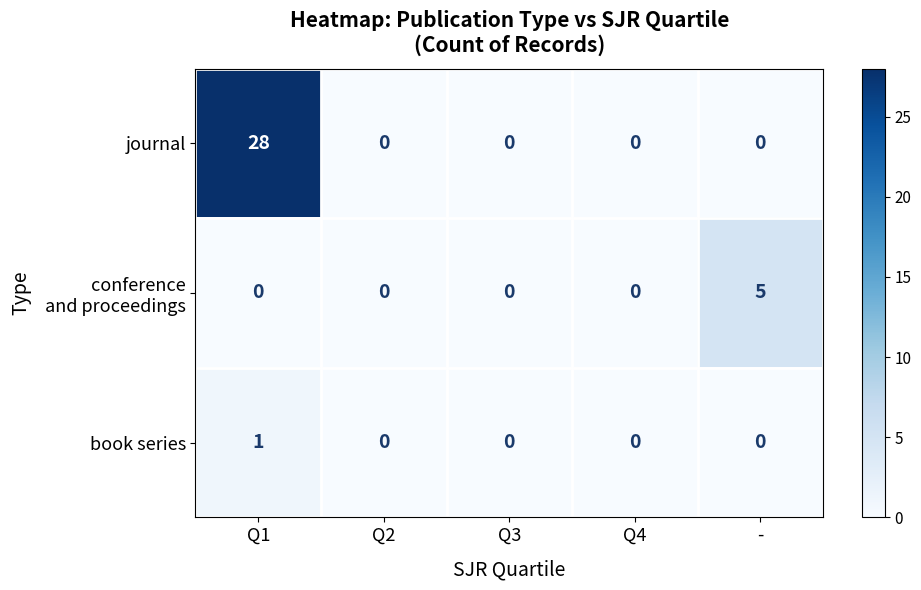

The journal series shows 28 at Q1. True or false?

True